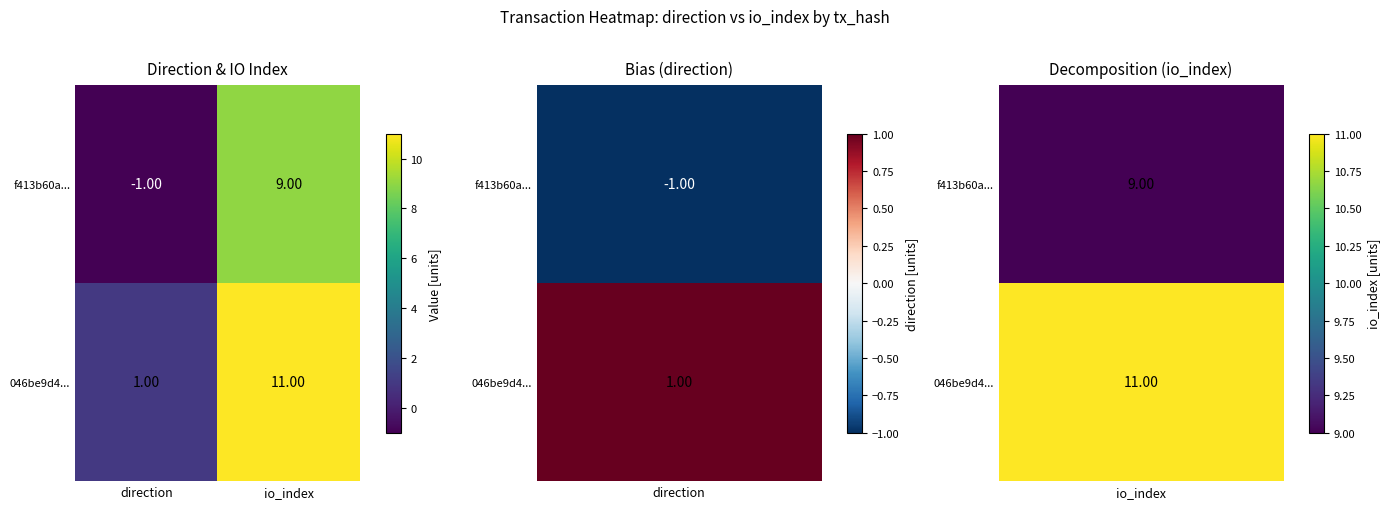

At which label is f413b60a... closest to 4?

direction